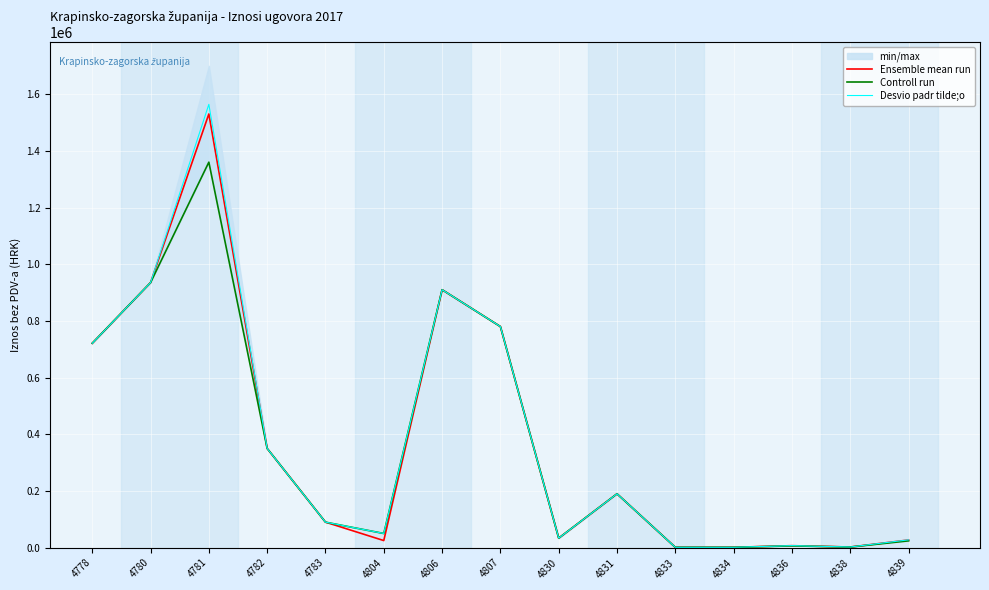

True or false: Ensemble mean run and Controll run cross at least once.

False